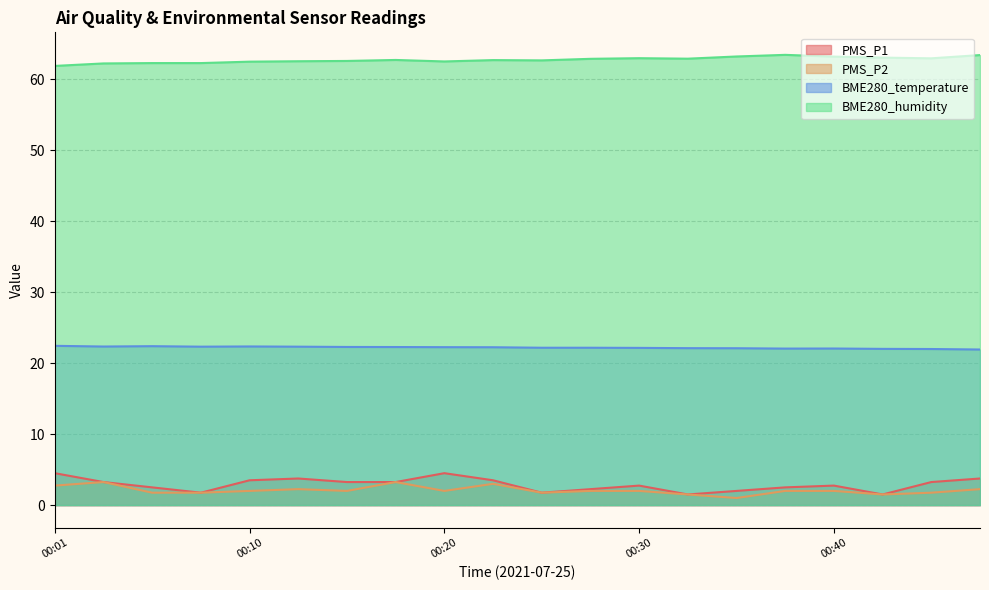

Between 00:15 and 00:47, which is larger?

00:47